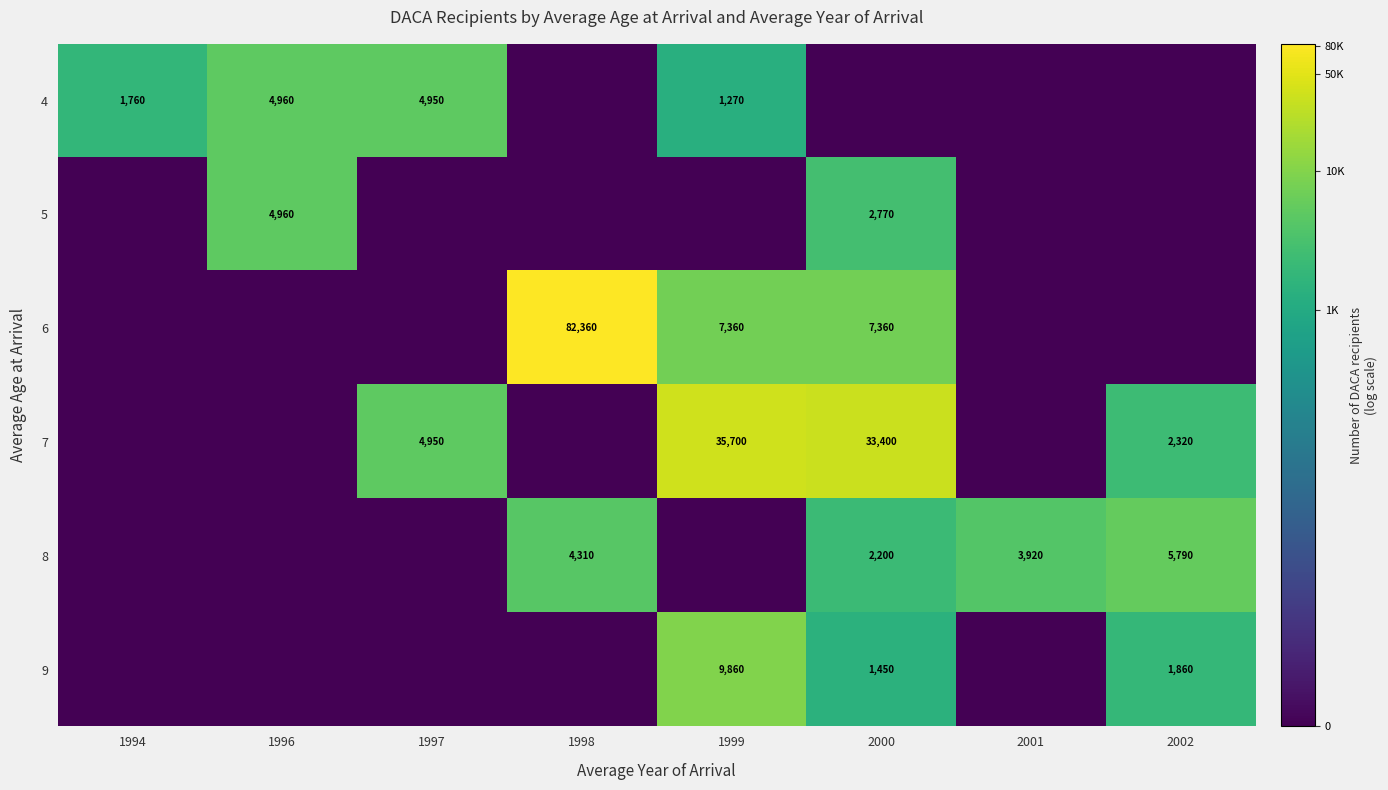

The 9 series shows 9860 at 1999. True or false?

True